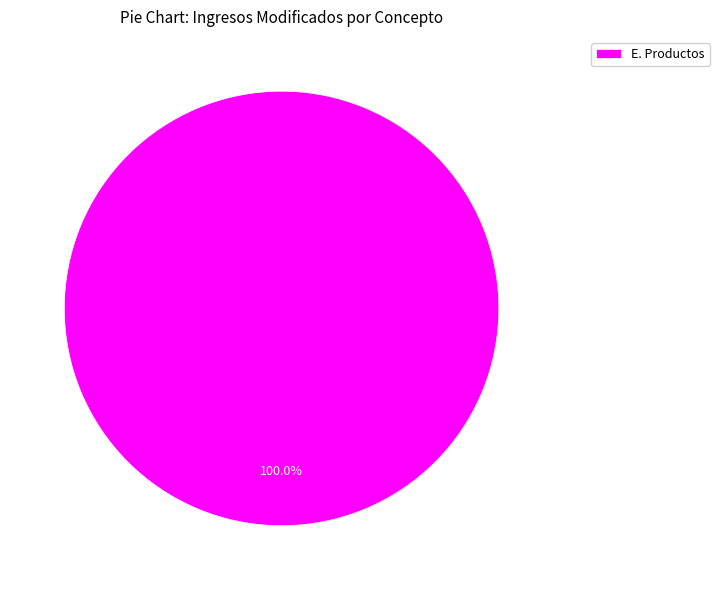

What is the majority slice?

E. Productos